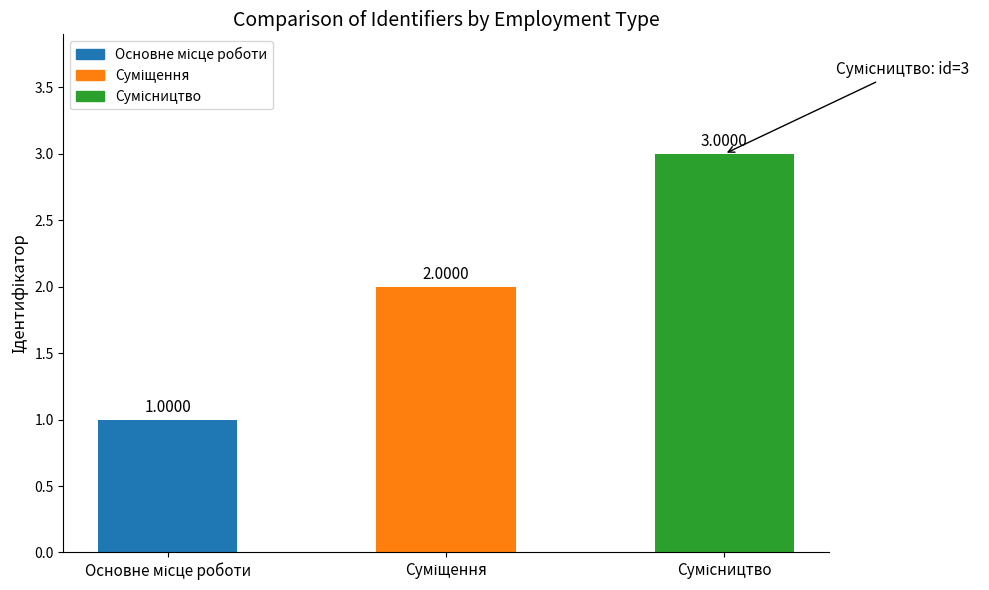

What is the maximum value shown in the chart?

3